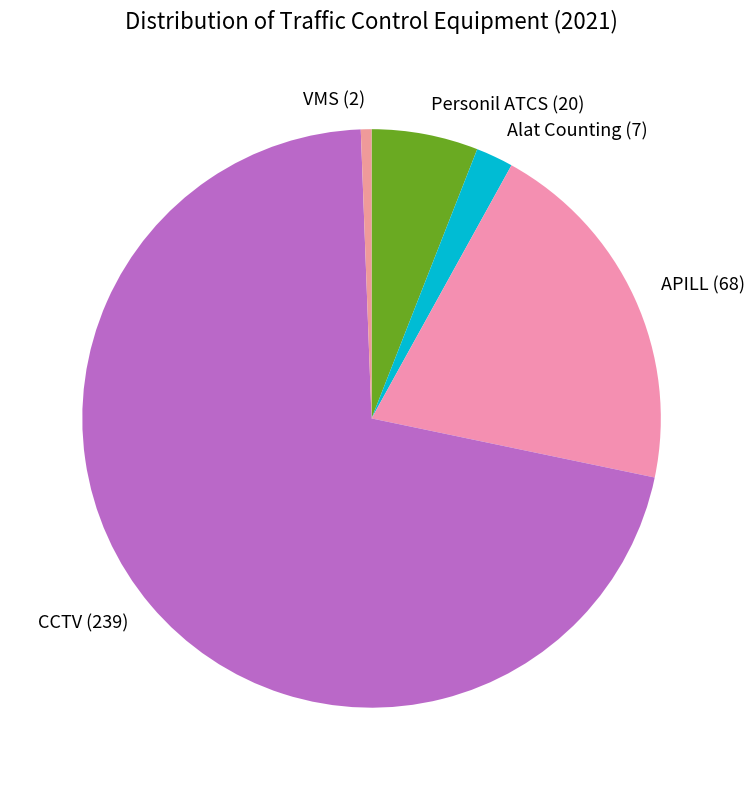

Count the number of slices in the pie.

5